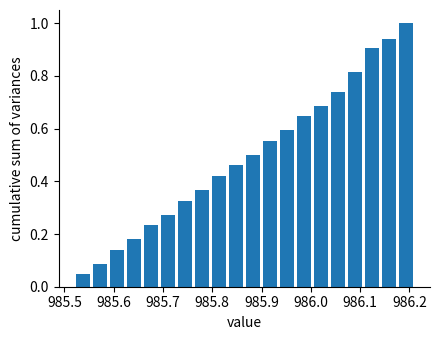

Around what value on the x-axis is the tallest bar? Give the approximate position of its centre, as read against the axis.

986.19